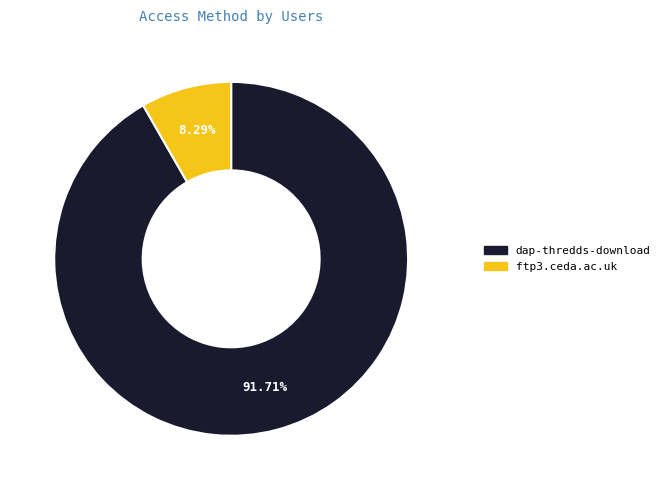

What is the smallest slice in the pie chart?

ftp3.ceda.ac.uk